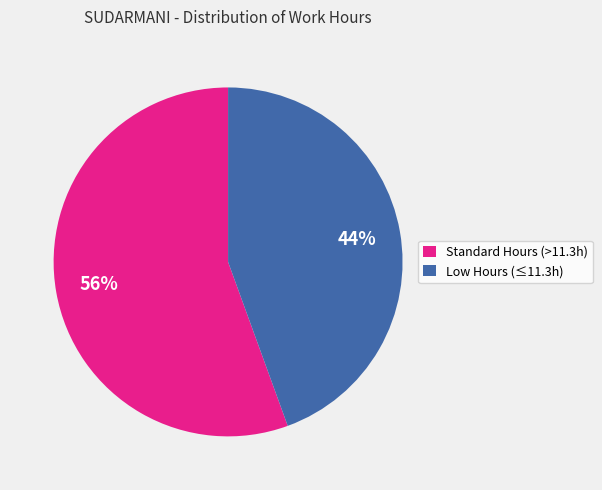

Which category has the smallest portion of the pie?

Low Hours (≤11.3h)